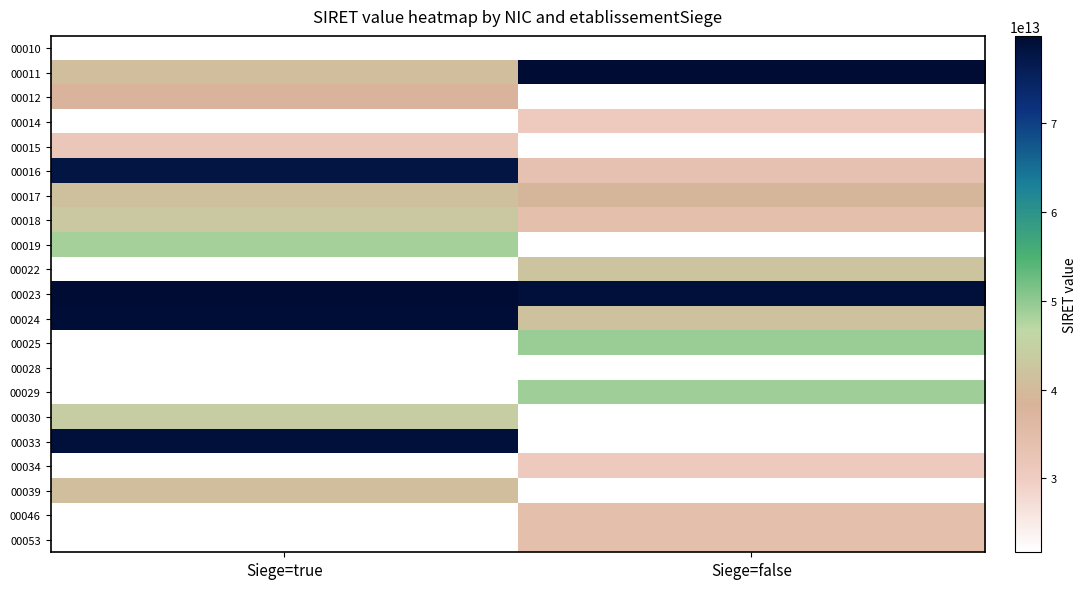

List the labels in order of 00029 value, largest first.

Siege=true, Siege=false